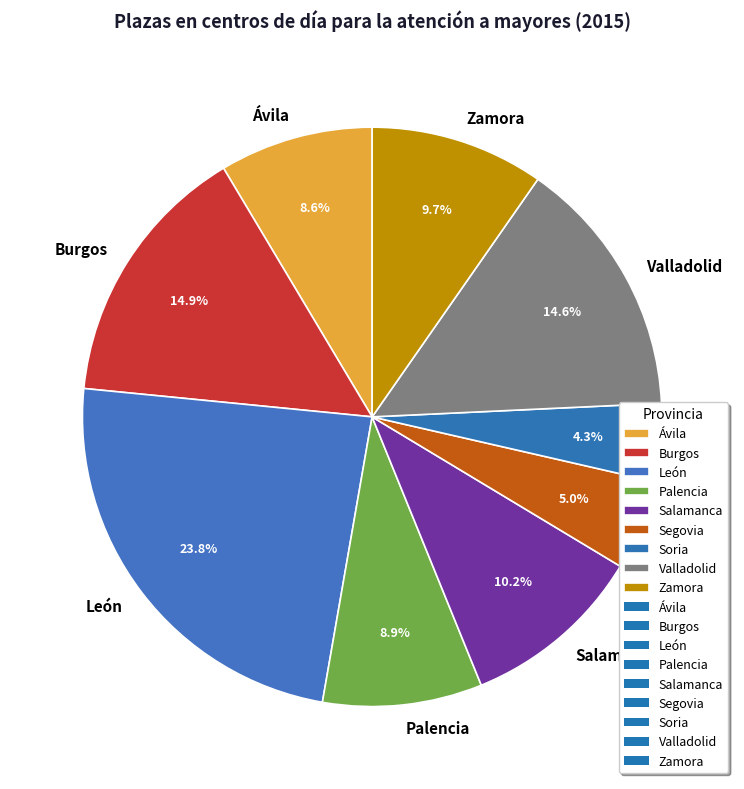

Which slice is the largest?

León